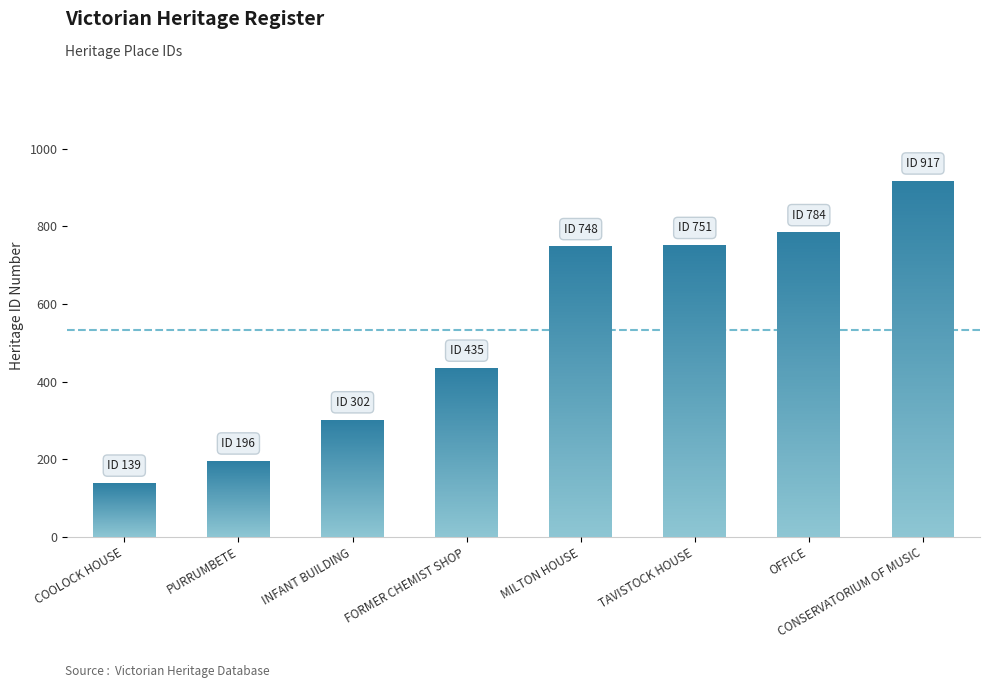

What is the label of the 7th bar from the right?

PURRUMBETE